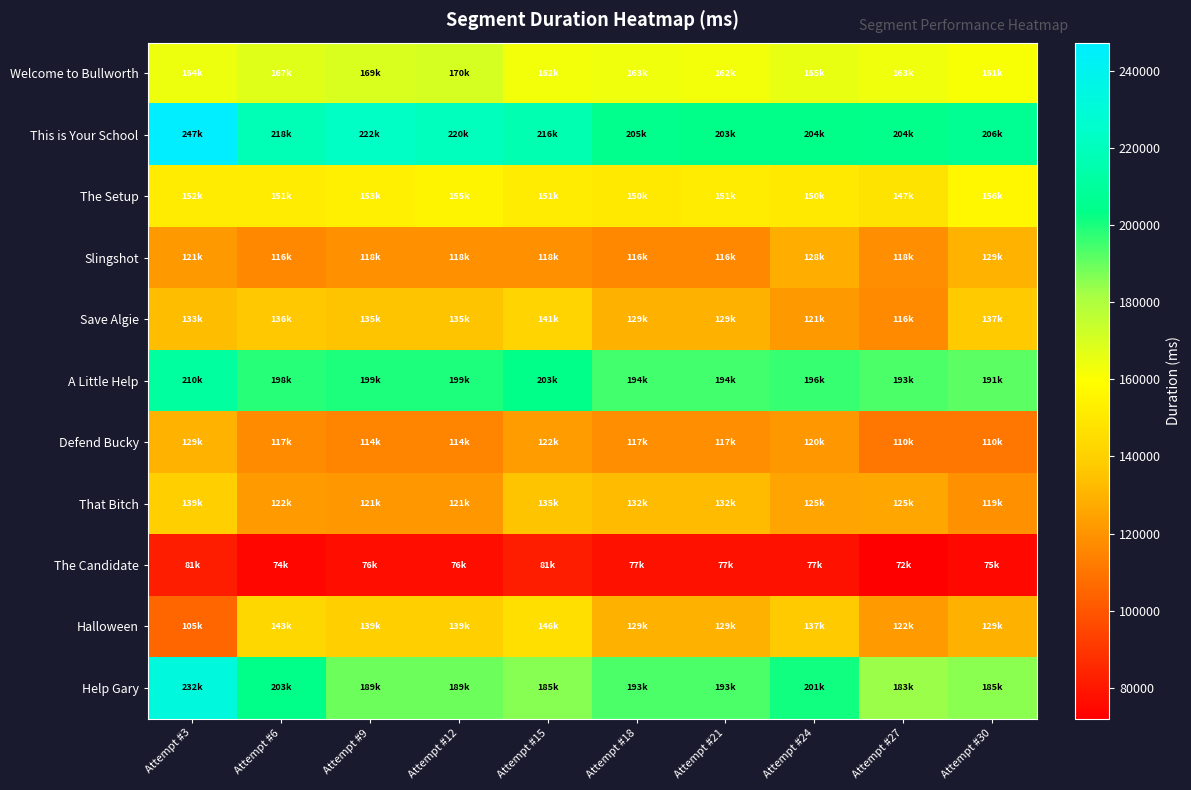

At Attempt #21, list the series in order from largest to smallest.

This is Your School, A Little Help, Help Gary, Welcome to Bullworth, The Setup, That Bitch, Halloween, Save Algie, Defend Bucky, Slingshot, The Candidate